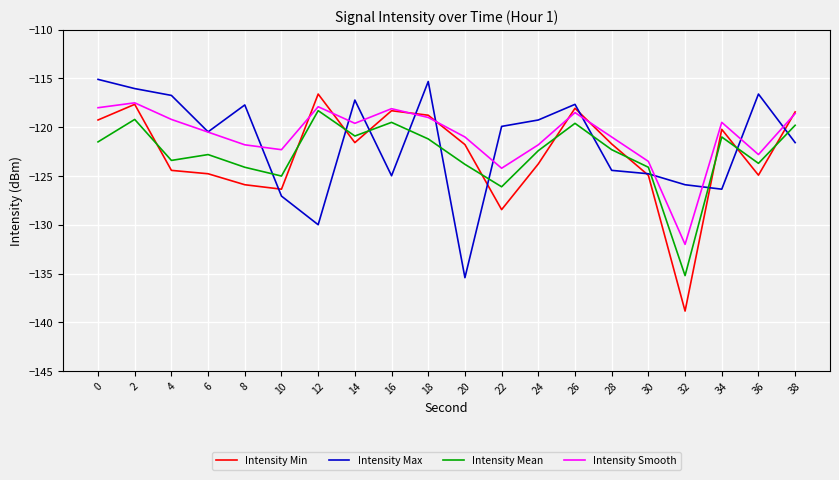

The Intensity Min series shows -205.9 at 8. True or false?

False